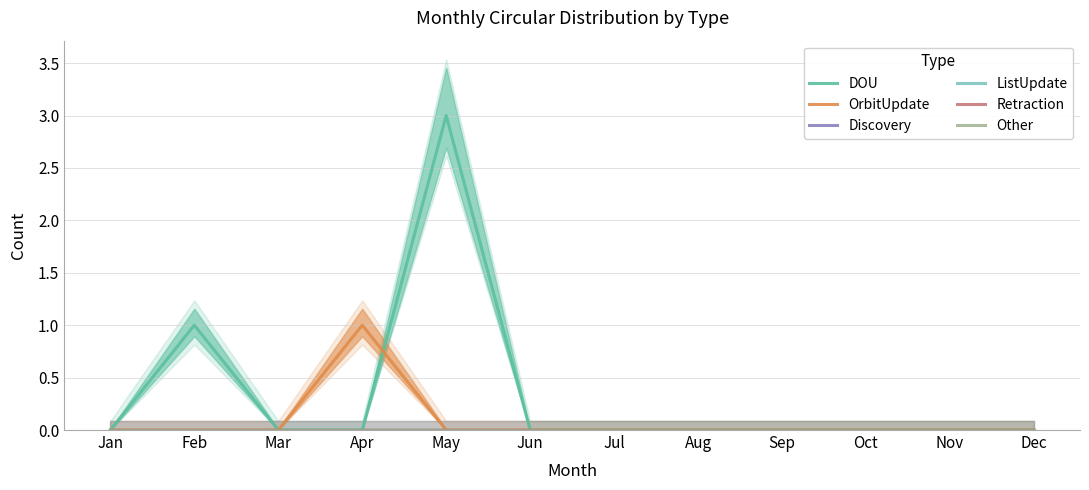

Is the value of Other at Nov greater than the value of Discovery at Jun?

No